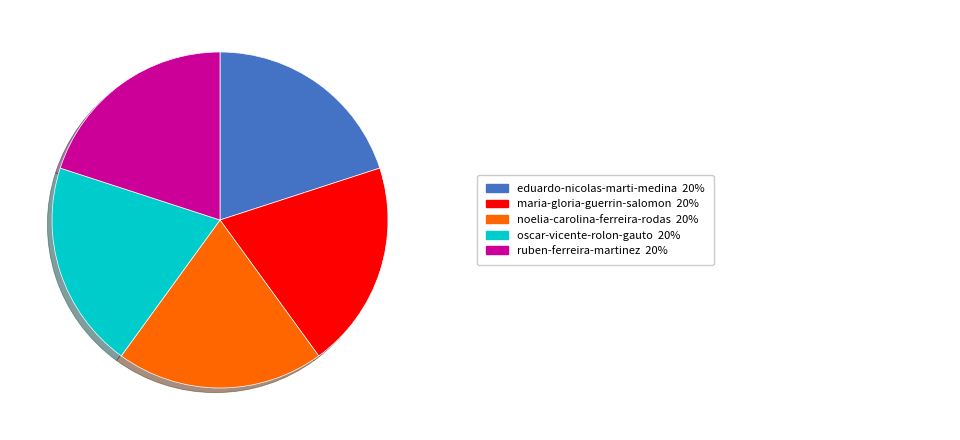

Is there any slice that represents more than half of the pie?

No